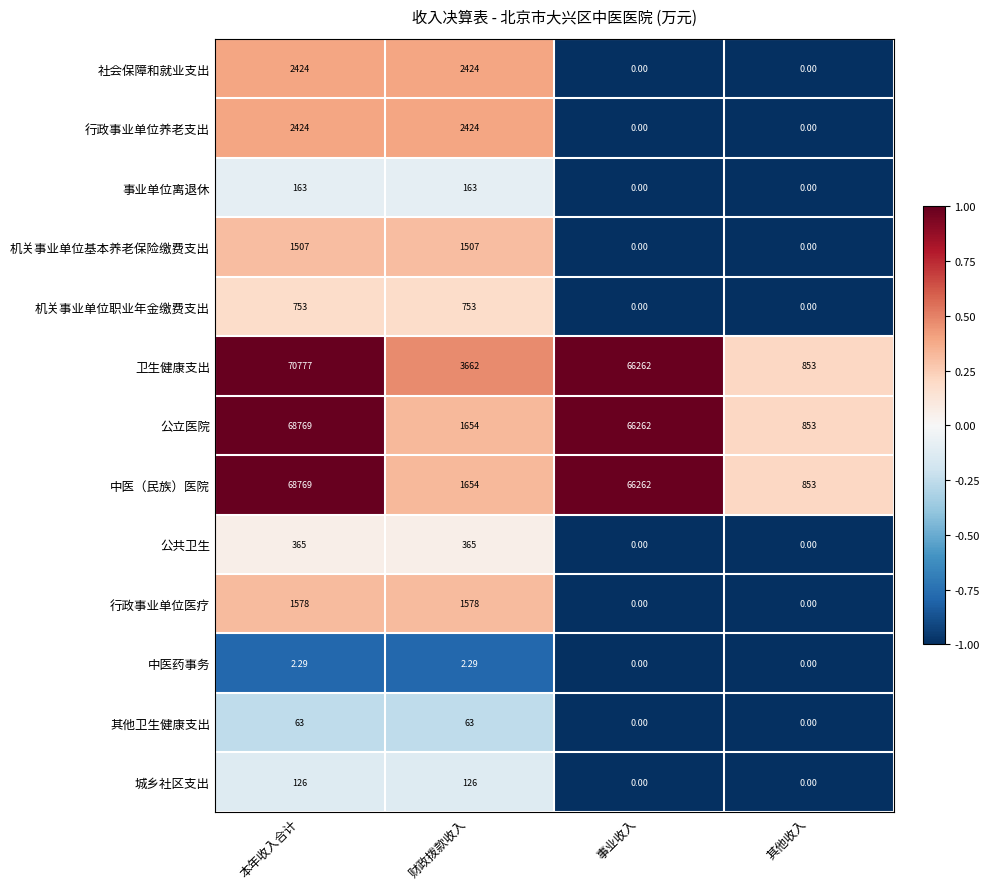

Between 本年收入合计 and 事业收入, which series saw the biggest shift?

卫生健康支出